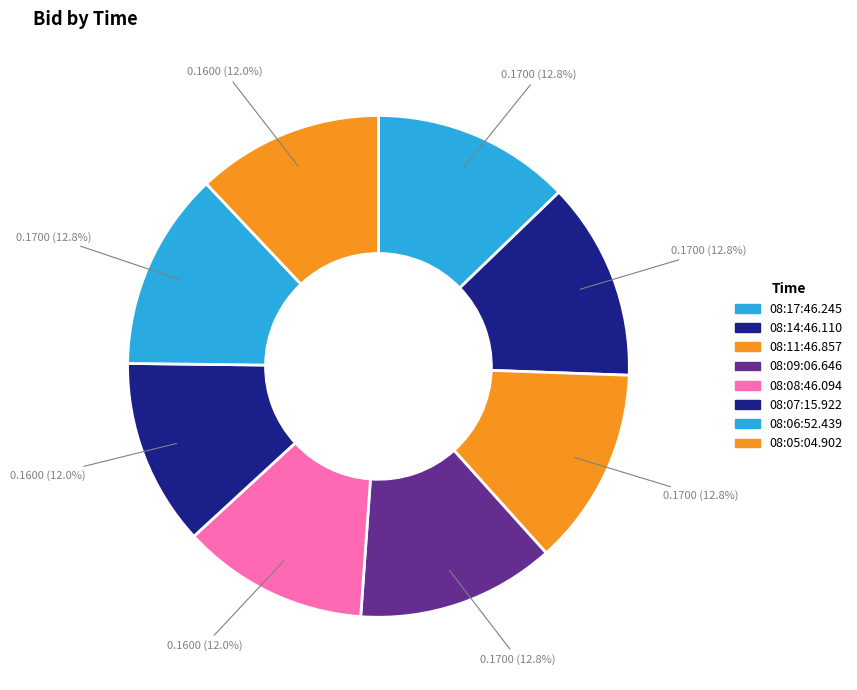

What percentage do 08:07:15.922 and 08:06:52.439 together represent?

24.8%